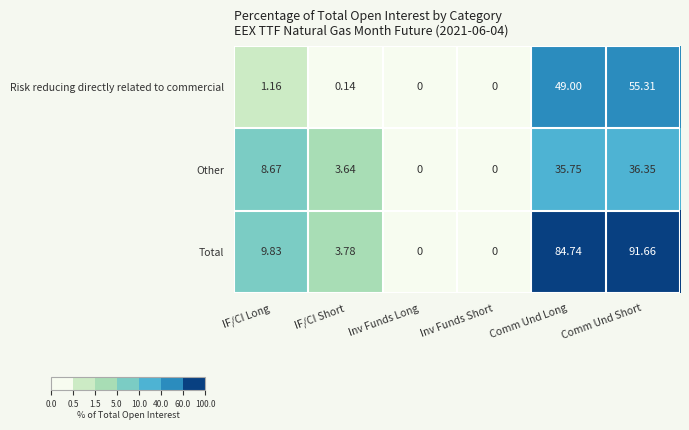

How many series are shown in this chart?

3